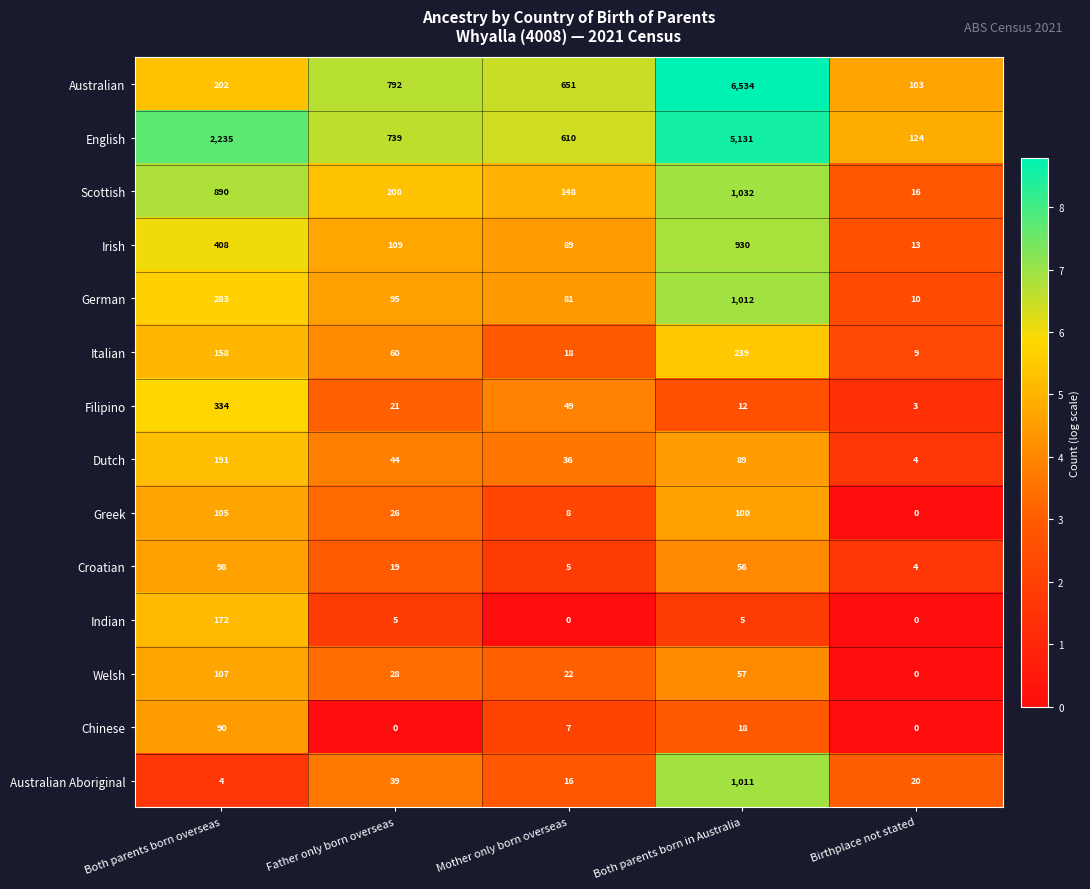

List the series in order of their peak value, highest first.

Australian, English, Scottish, German, Australian Aboriginal, Irish, Filipino, Italian, Dutch, Indian, Welsh, Greek, Croatian, Chinese